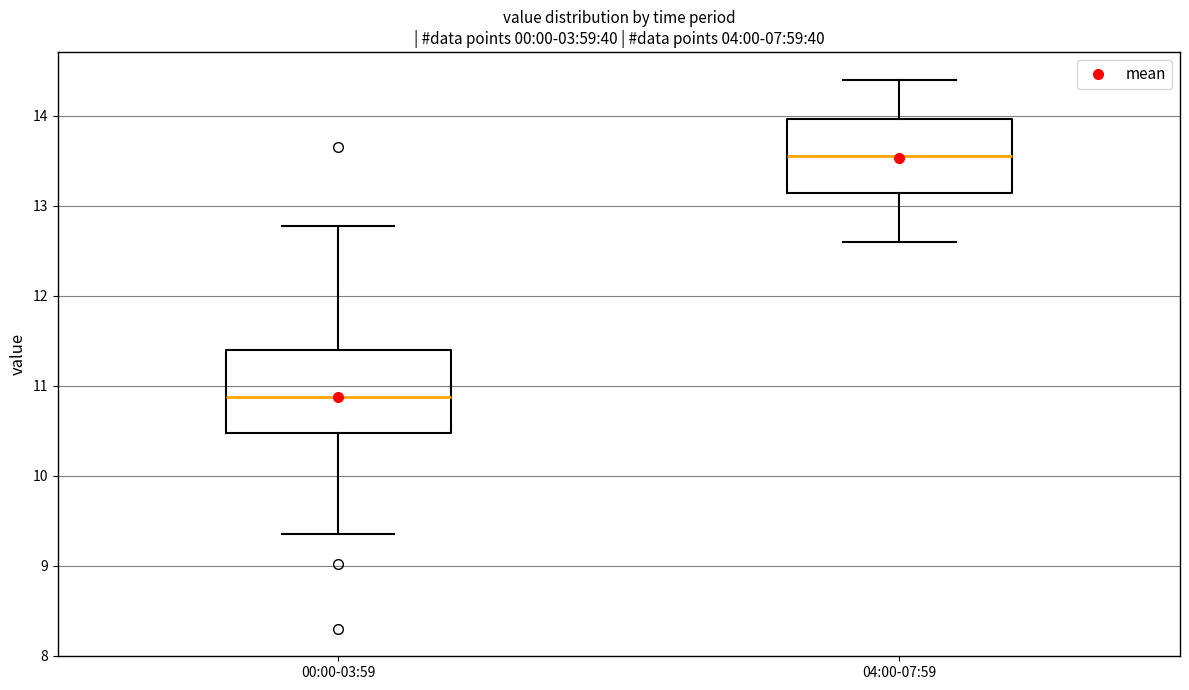

Which box has the lowest median line?

00:00-03:59